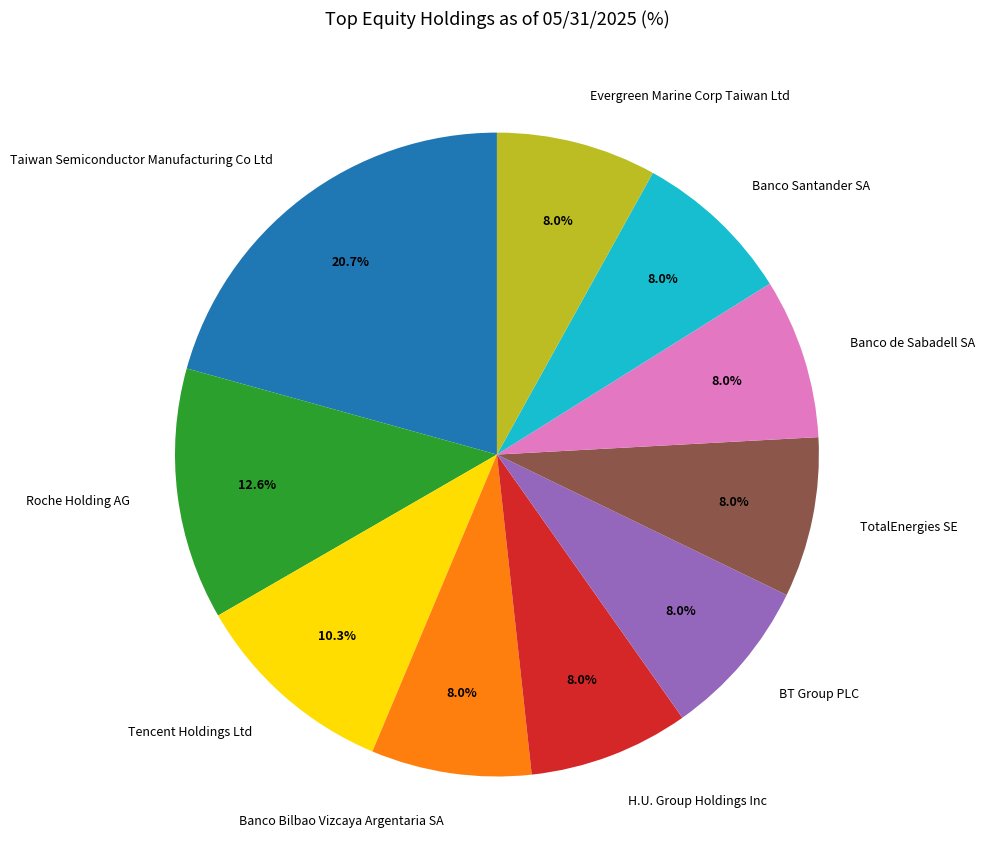

True or false: Tencent Holdings Ltd accounts for 18% of the total.

False